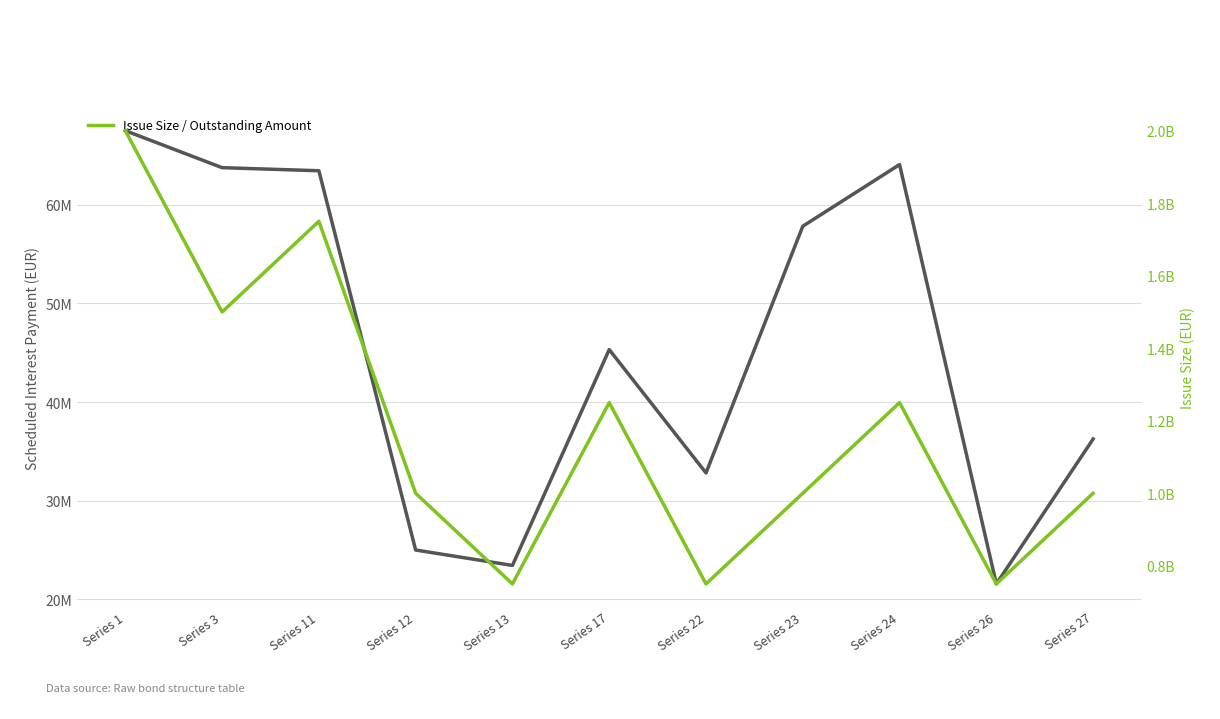

How many lines are shown in the chart?

2